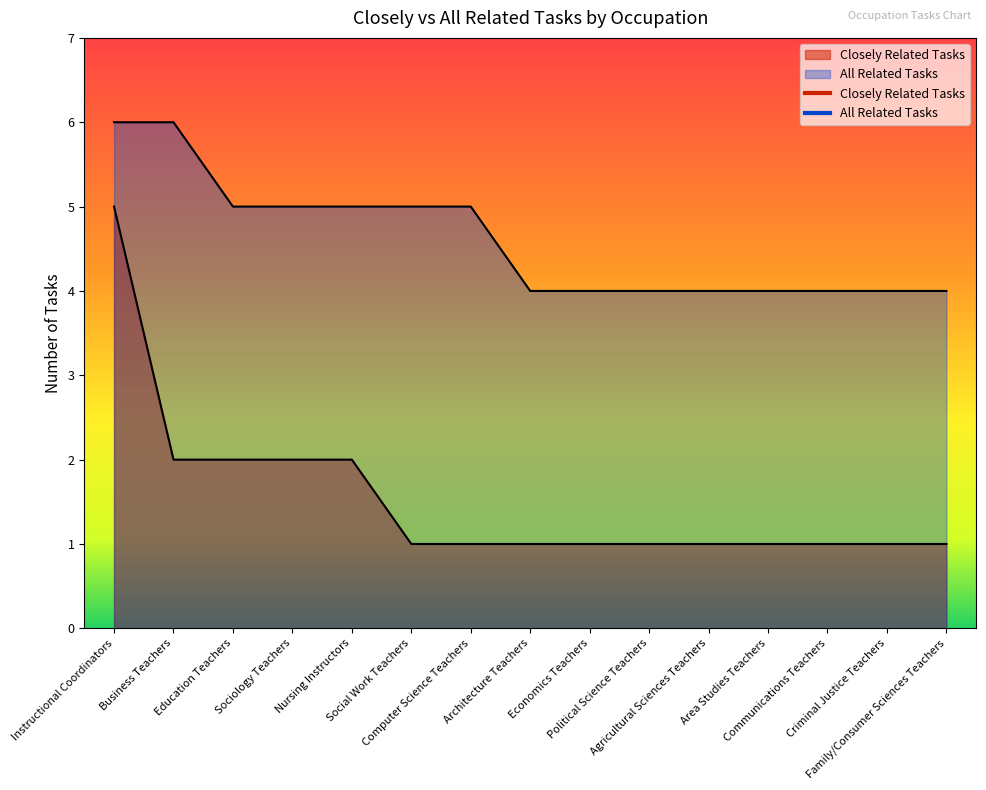

What is the average value of the All Related Tasks series?

5